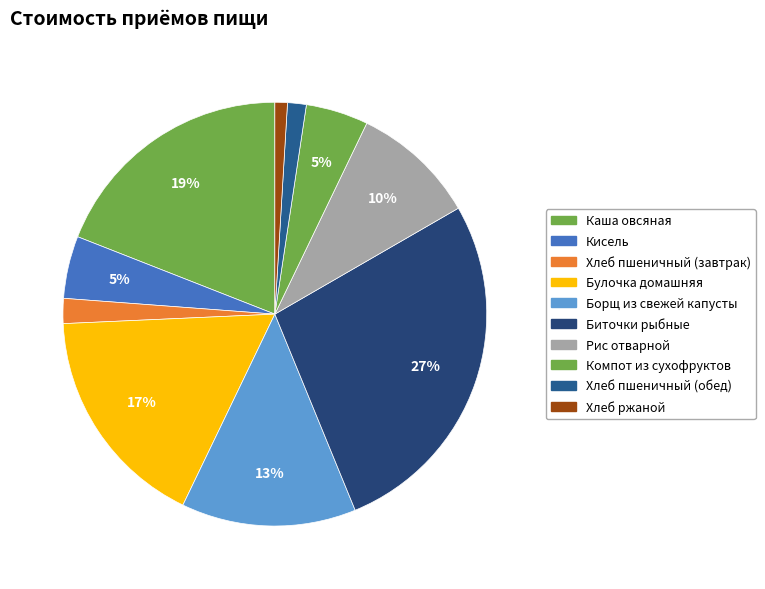

To the nearest percent, what is the difference between the largest and smallest slice percentages?

26%